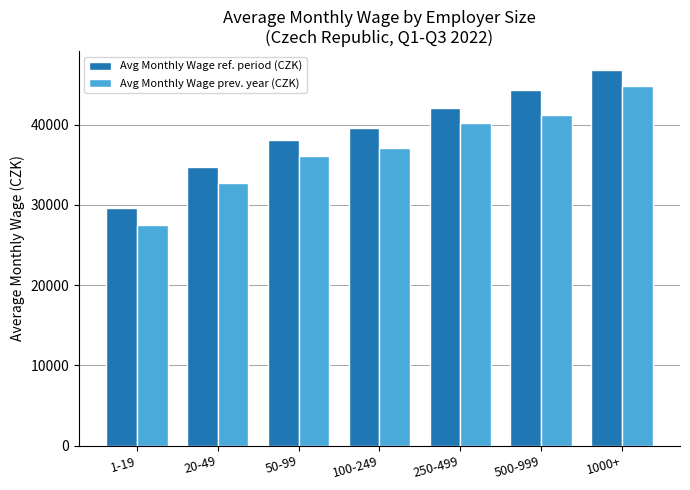

The Avg Monthly Wage ref. period (CZK) series shows 29680.5 at 1-19. True or false?

True